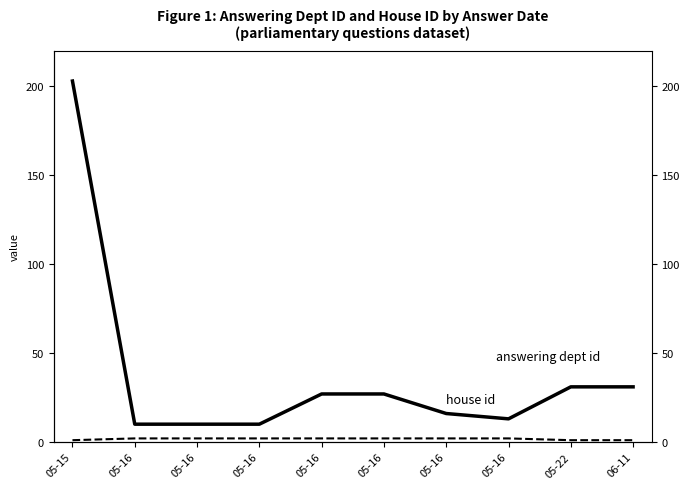

What is the minimum value for answering dept id?

10